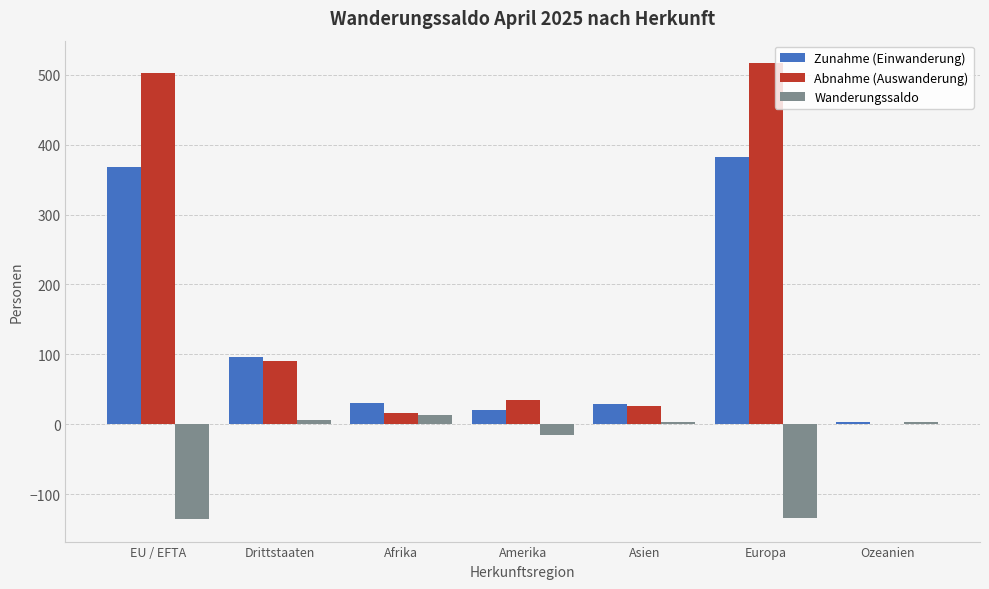

Are the bars horizontal?

No